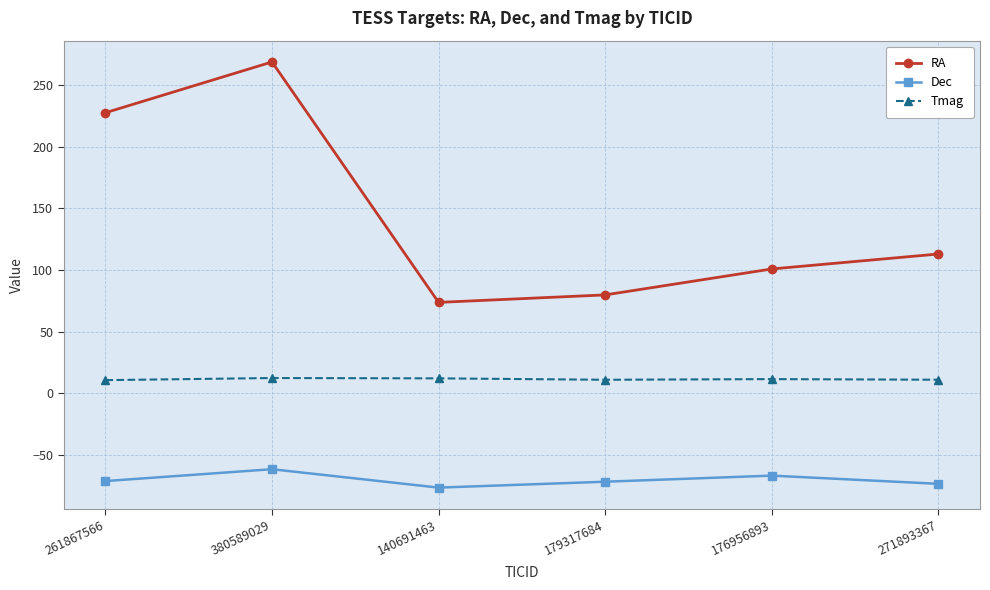

Count the number of data series in this chart.

3